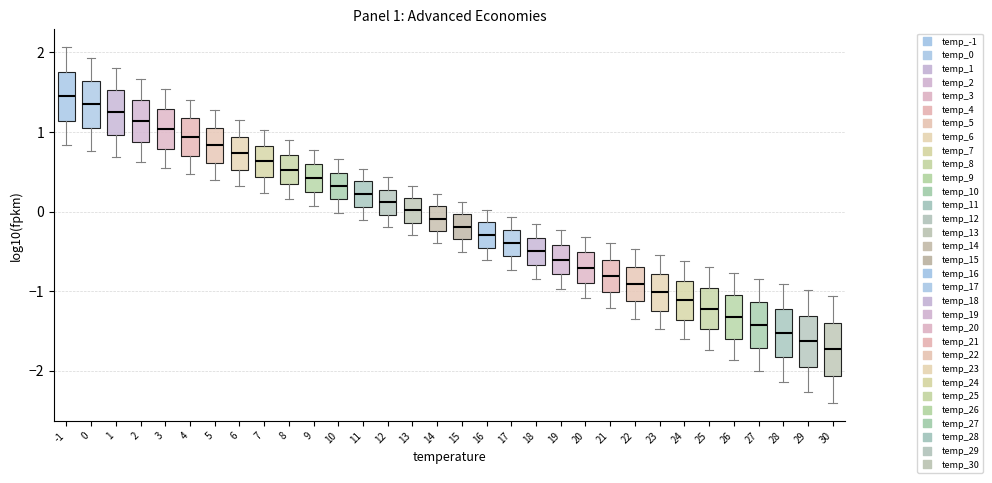

Which box has the lowest median line?

30